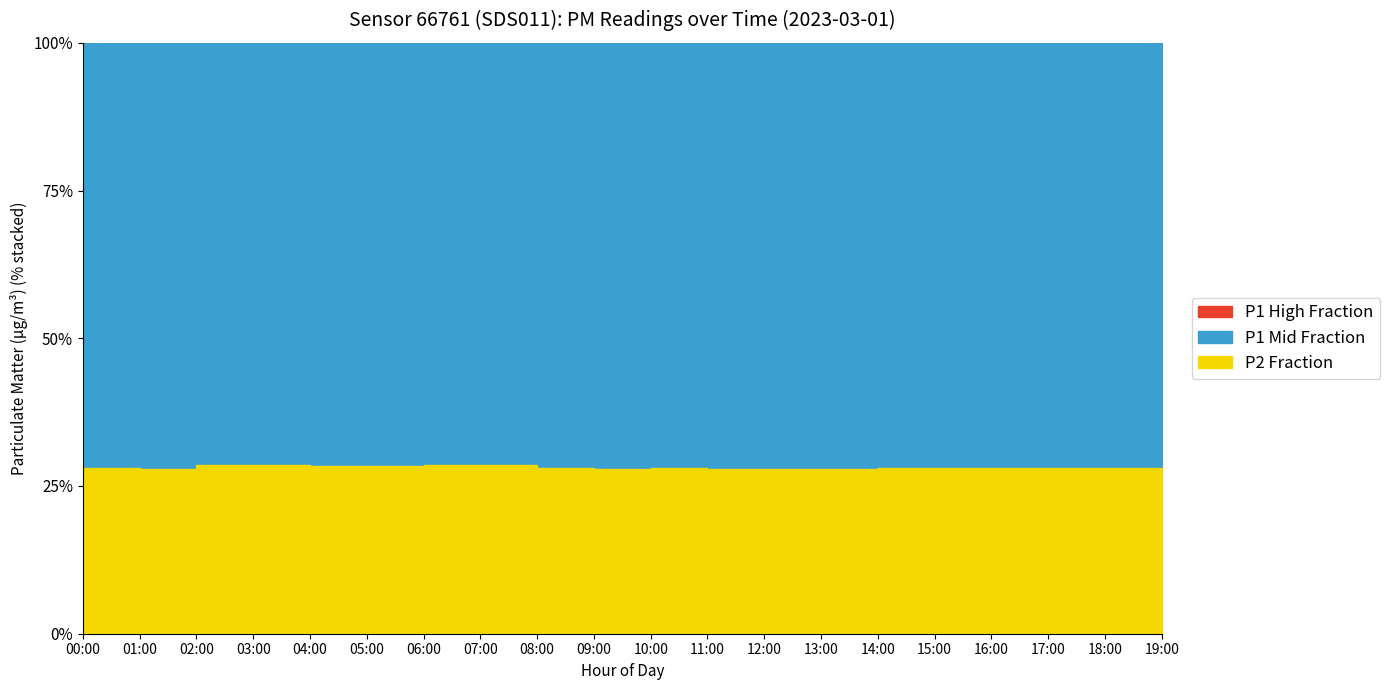

Which series has the largest total across all categories?

P1